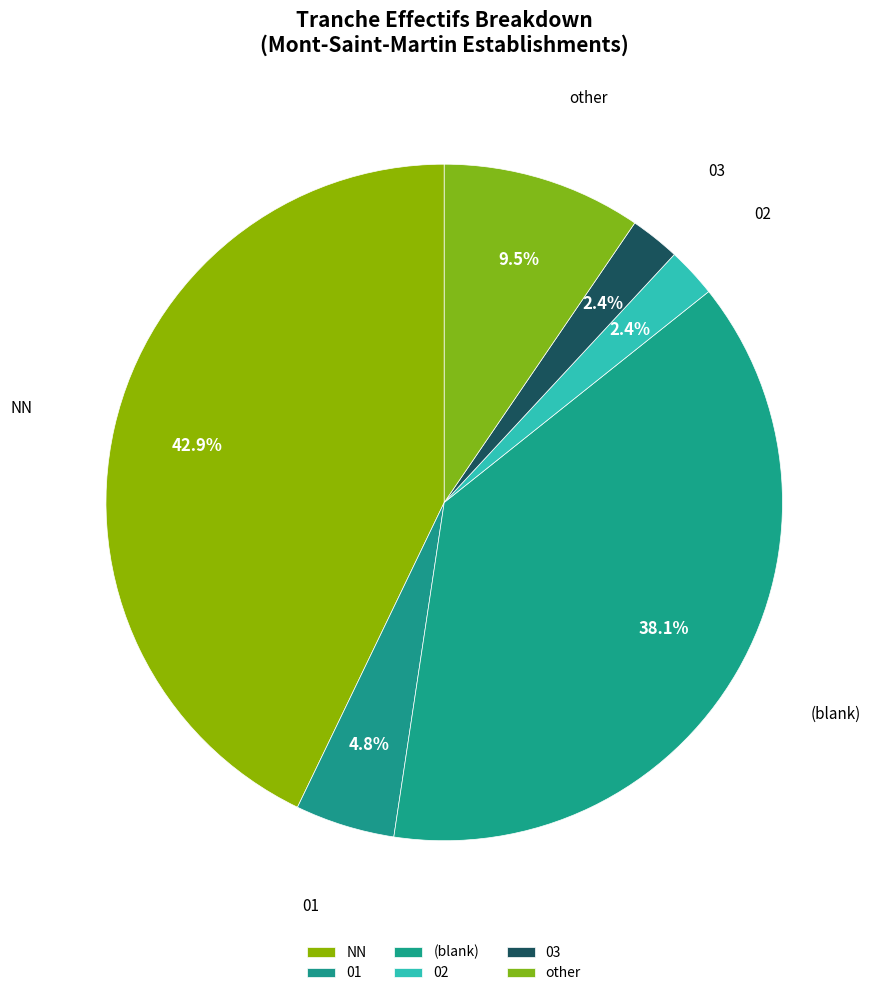

What percentage is NOT represented by NN?

57.1%